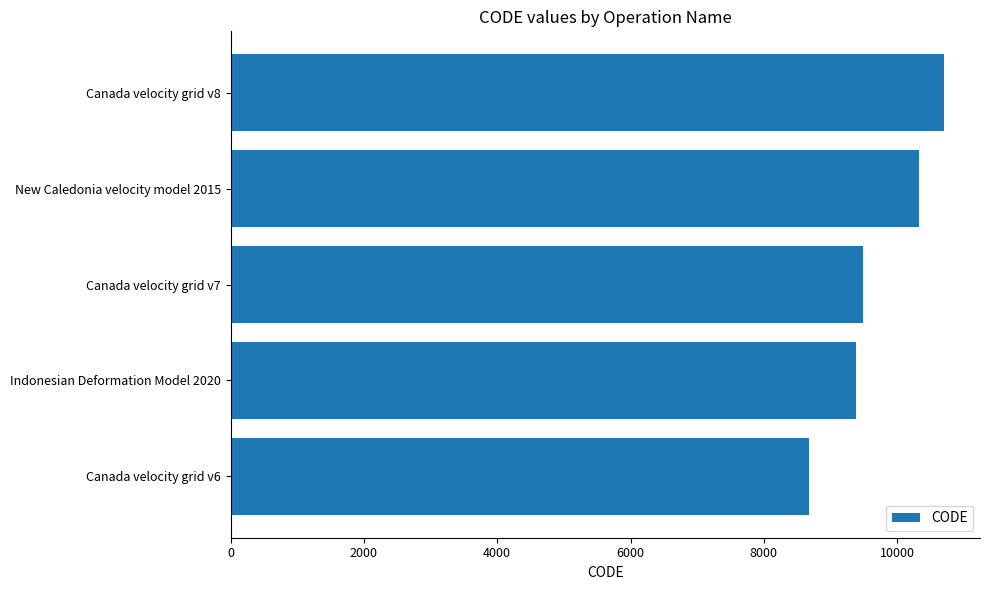

Reading bottom to top, list all the values displayed in this chart.

8676	9375	9483	10323	10707